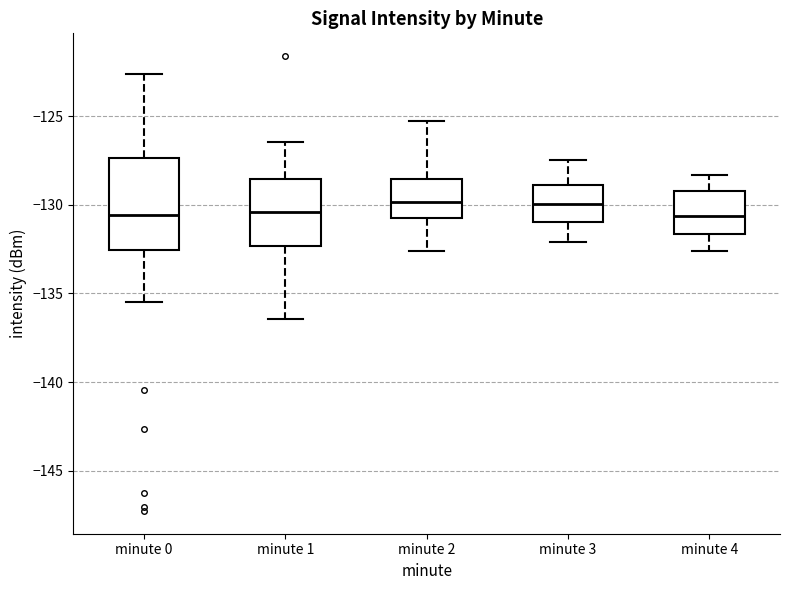

Reading left to right, read every box against the y-axis: the position of its median line, the range the box covers, and the ends of its whiskers. The values are not printed on the chart, so give them approximately, as read against the axis.

minute 0: median -130.5, box -132.5 to -127.5, whiskers -135.5 to -122.5
minute 1: median -130.5, box -132.5 to -128.5, whiskers -136.5 to -126.5
minute 2: median -130.0, box -131.0 to -128.5, whiskers -132.5 to -125.5
minute 3: median -130.0, box -131.0 to -129.0, whiskers -132.0 to -127.5
minute 4: median -130.5, box -131.5 to -129.0, whiskers -132.5 to -128.5